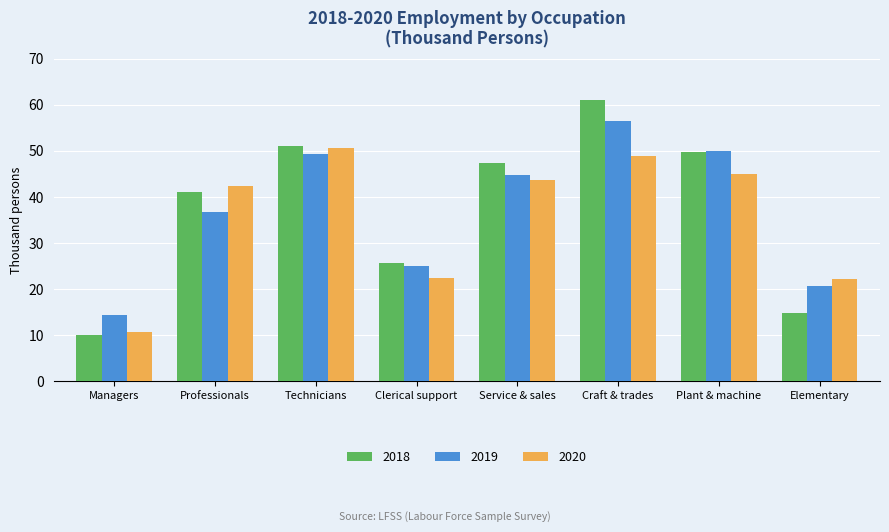

How many categories are shown in the chart?

8